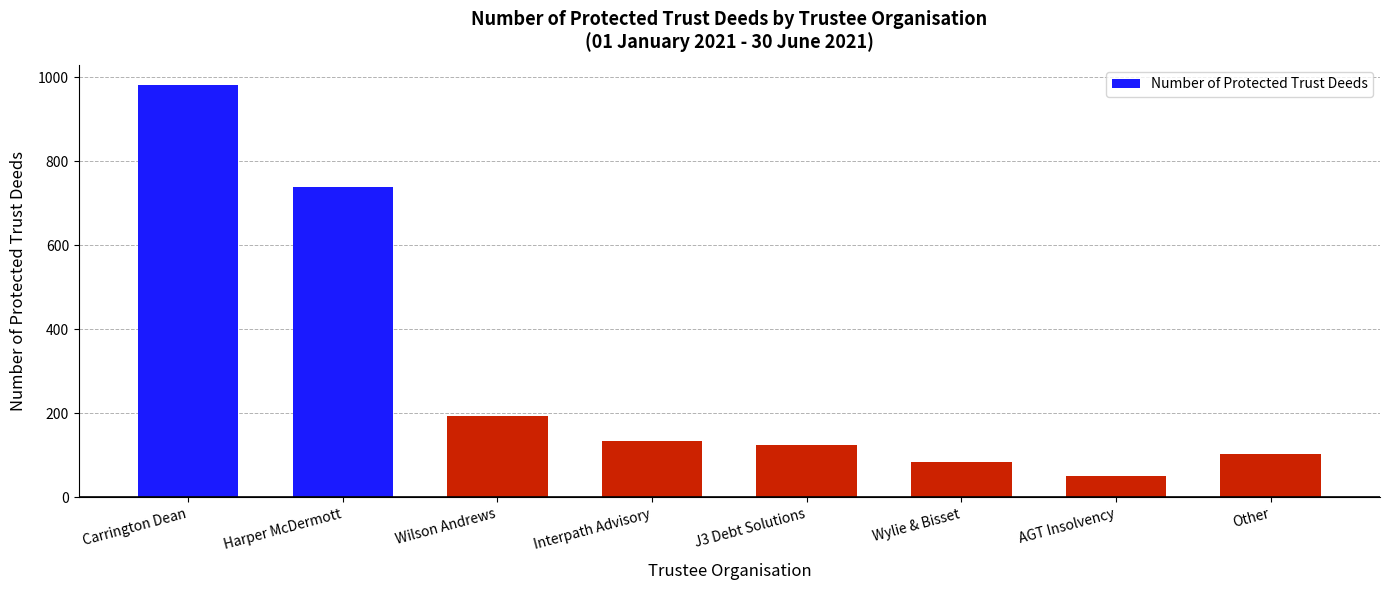

What is the approximate value at Carrington Dean?

981